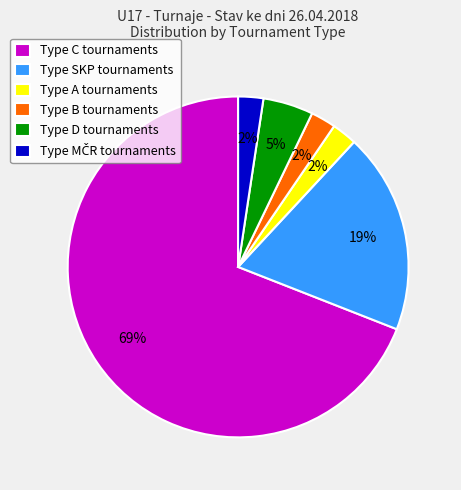

Is there a majority slice in this chart?

Yes